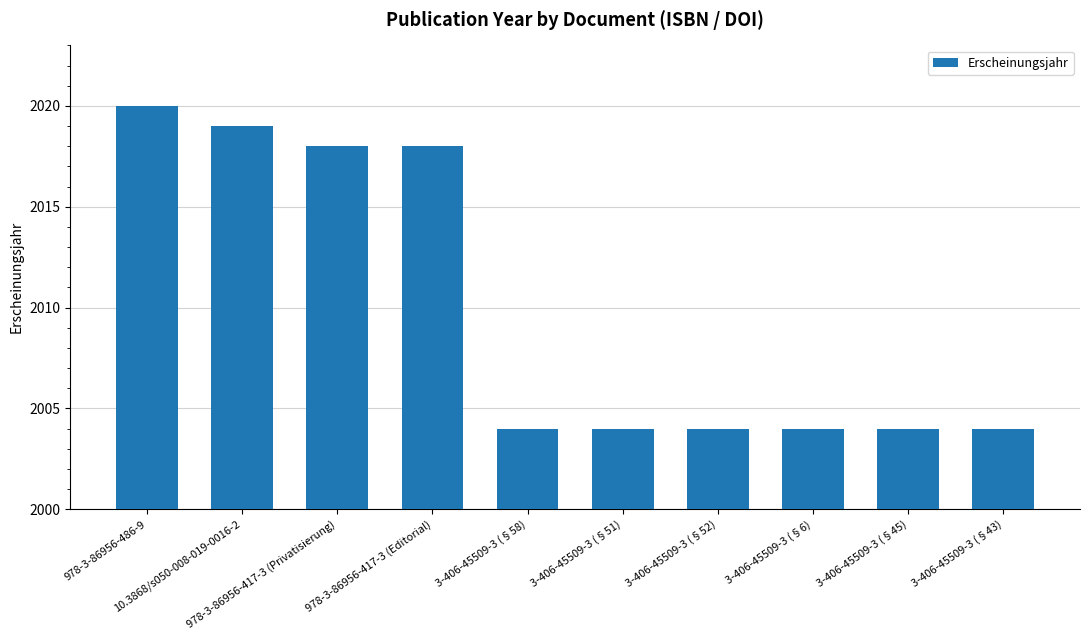

What position from the left is 3-406-45509-3 (§6)?

8